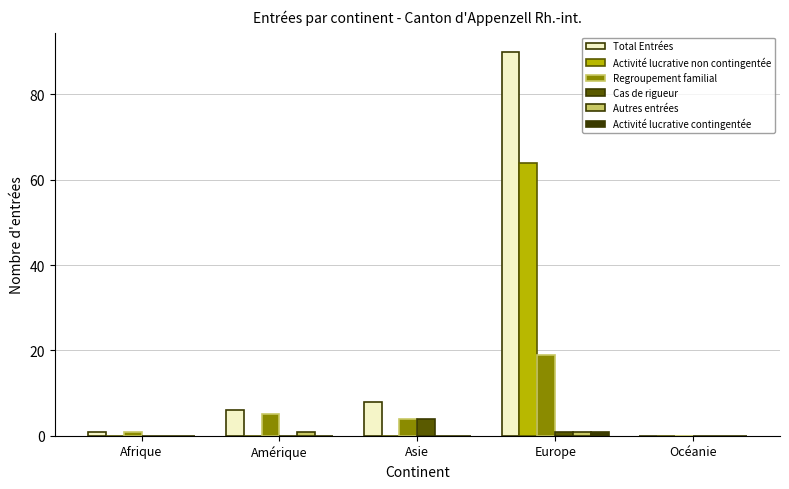

Which series has the largest total across all categories?

Total Entrées